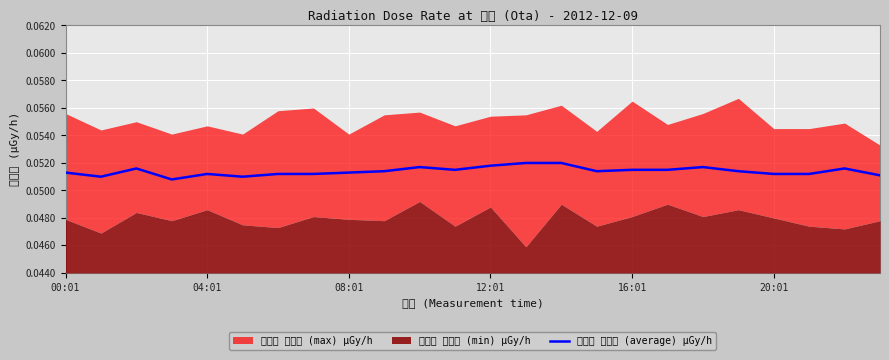

How many categories are shown in the chart?

24